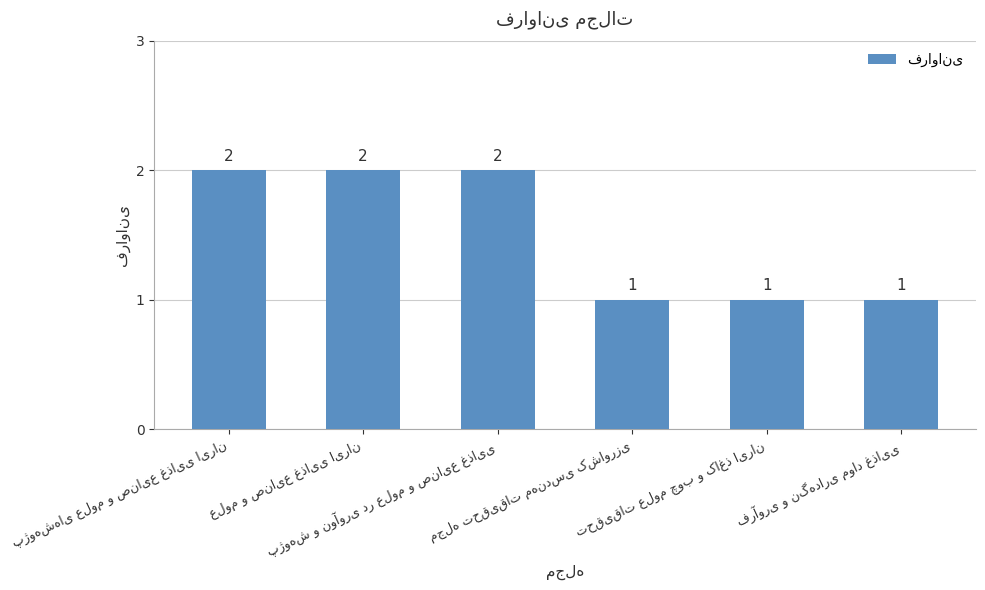

Reading left to right, extract all data points from this chart.

2	2	2	1	1	1